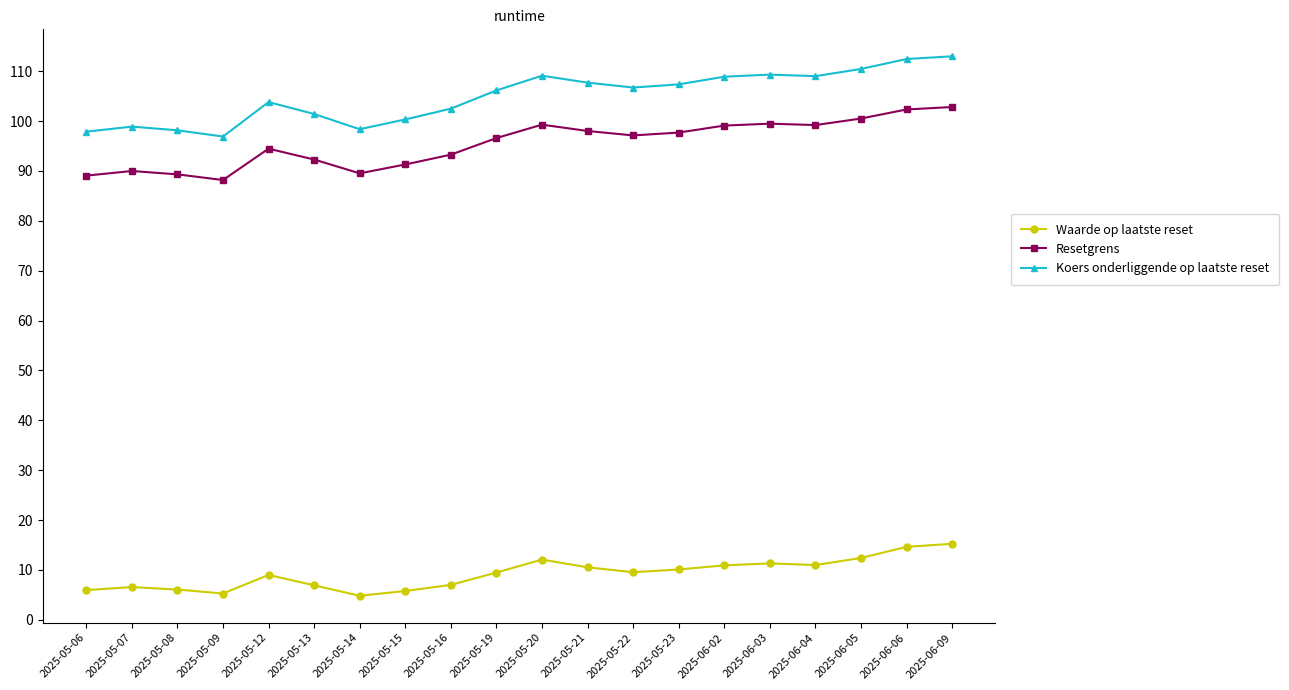

What is the maximum value for Waarde op laatste reset?

15.2